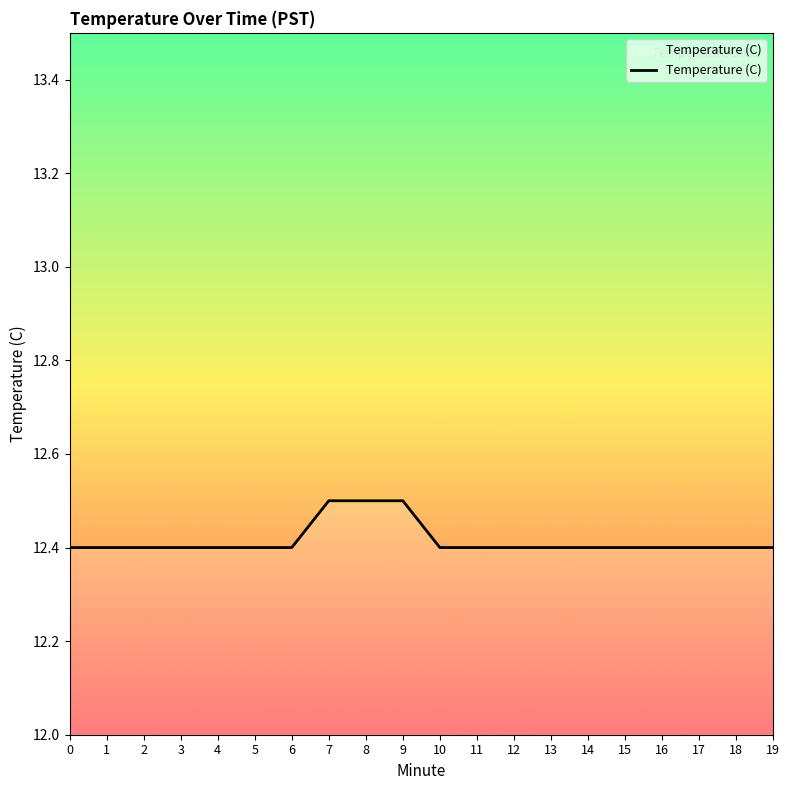

How many distinct data groups are displayed?

1